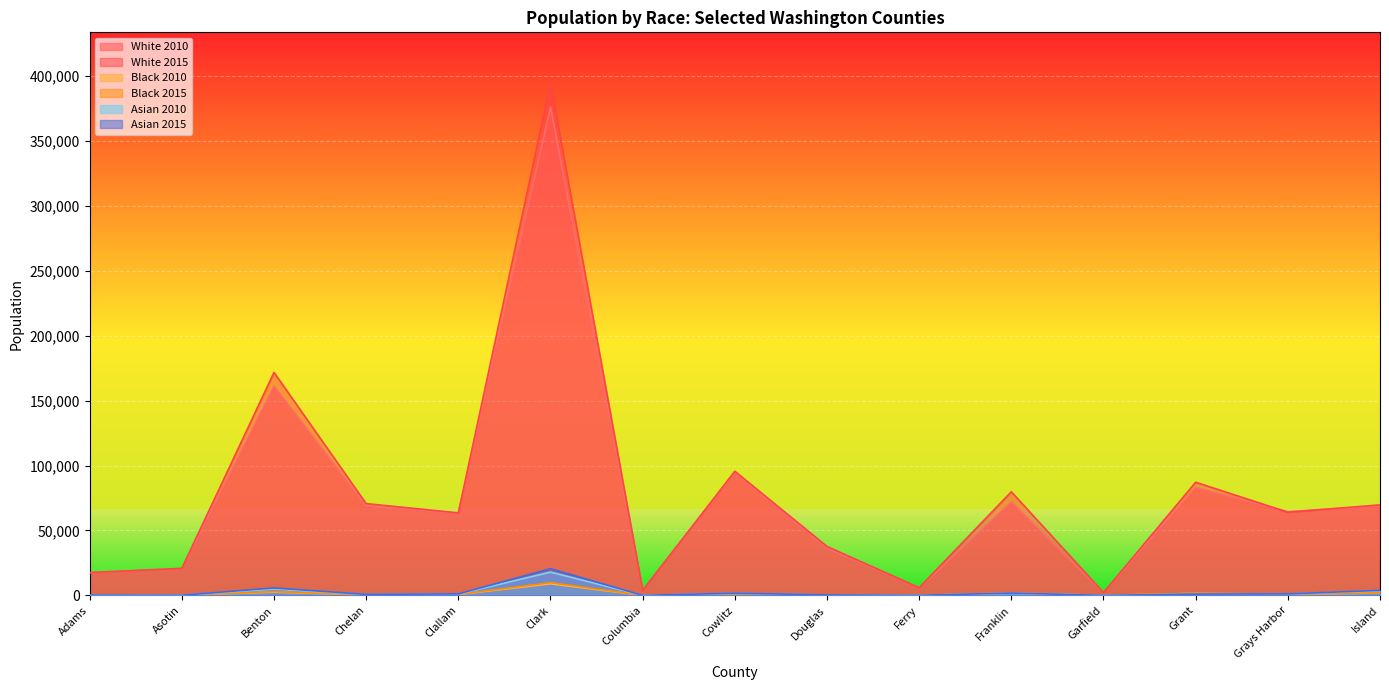

Does the chart display data point markers on the line(s)?

No